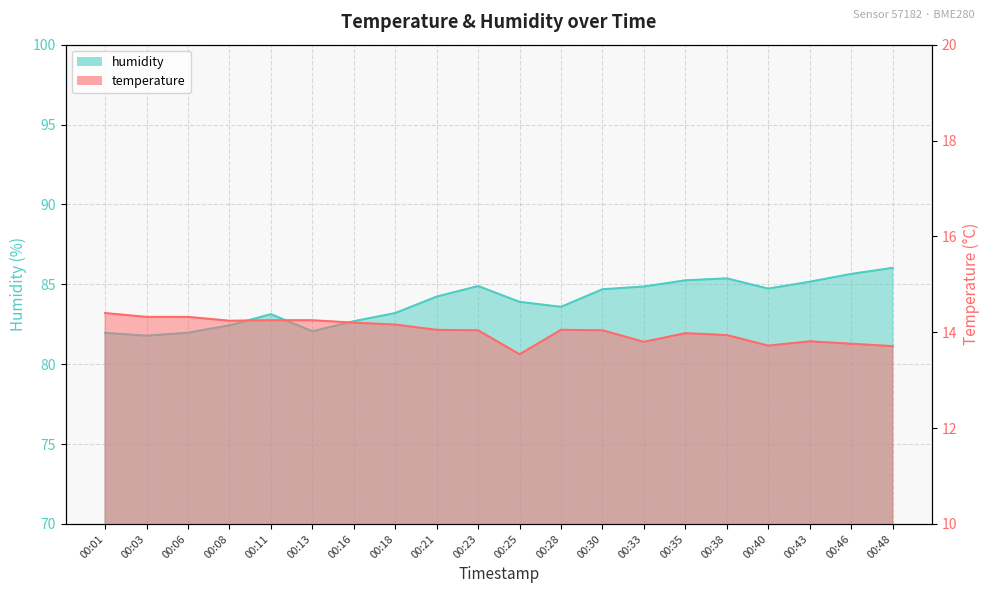

In humidity, how many points are lower than both neighbors (excluding endpoints)?

4